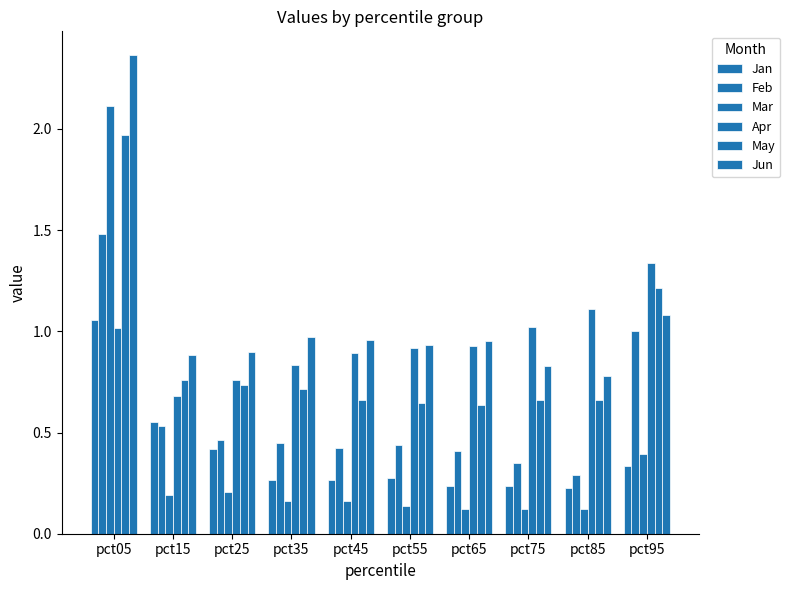

Does the chart contain stacked bars?

No